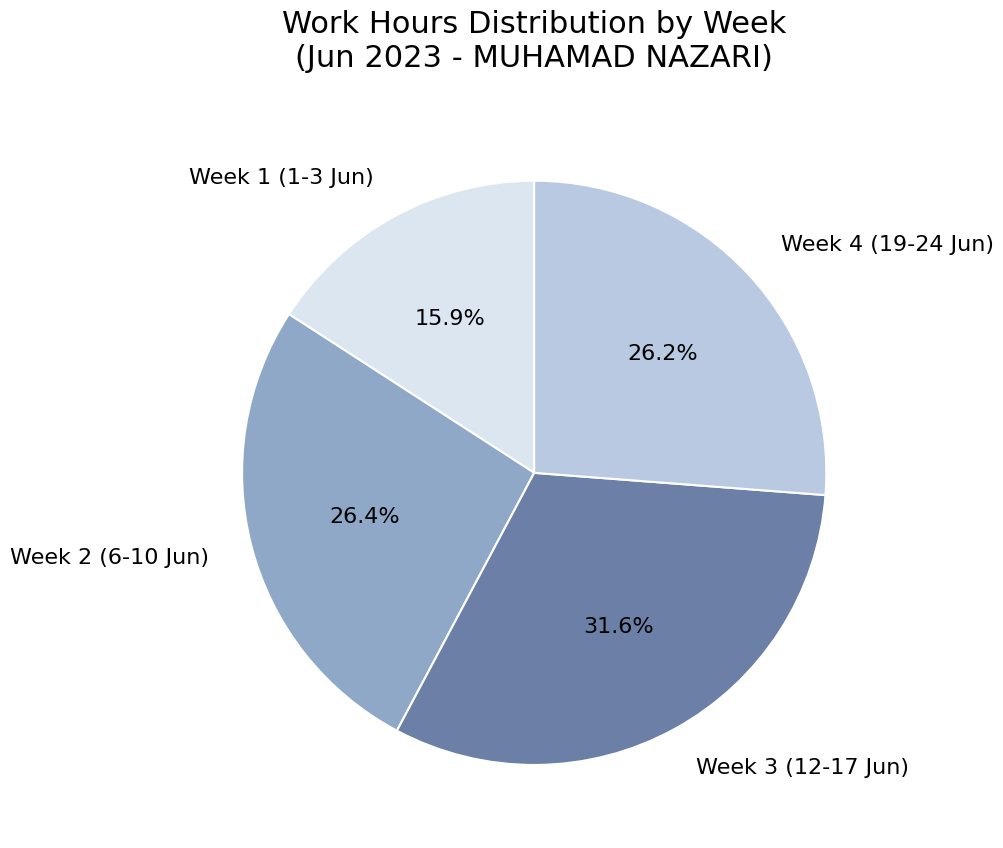

Does any single category account for the majority?

No